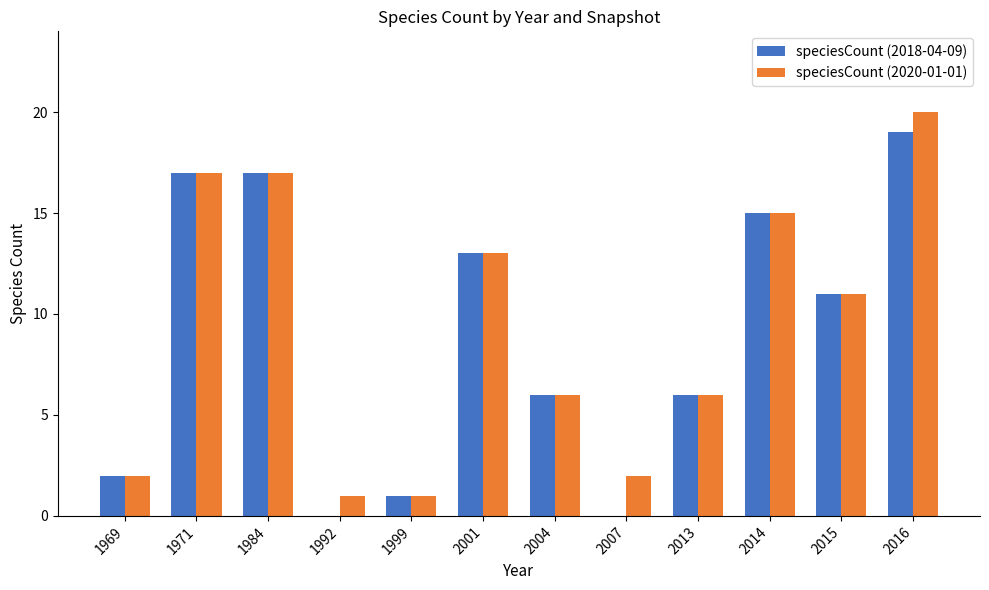

What are all the series names shown in the legend?

speciesCount (2018-04-09), speciesCount (2020-01-01)